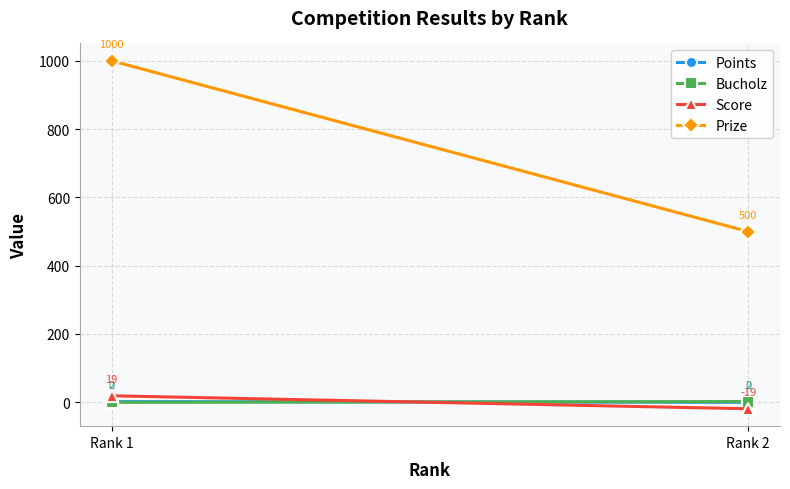

Which category has the lowest value across all series?

Rank 2